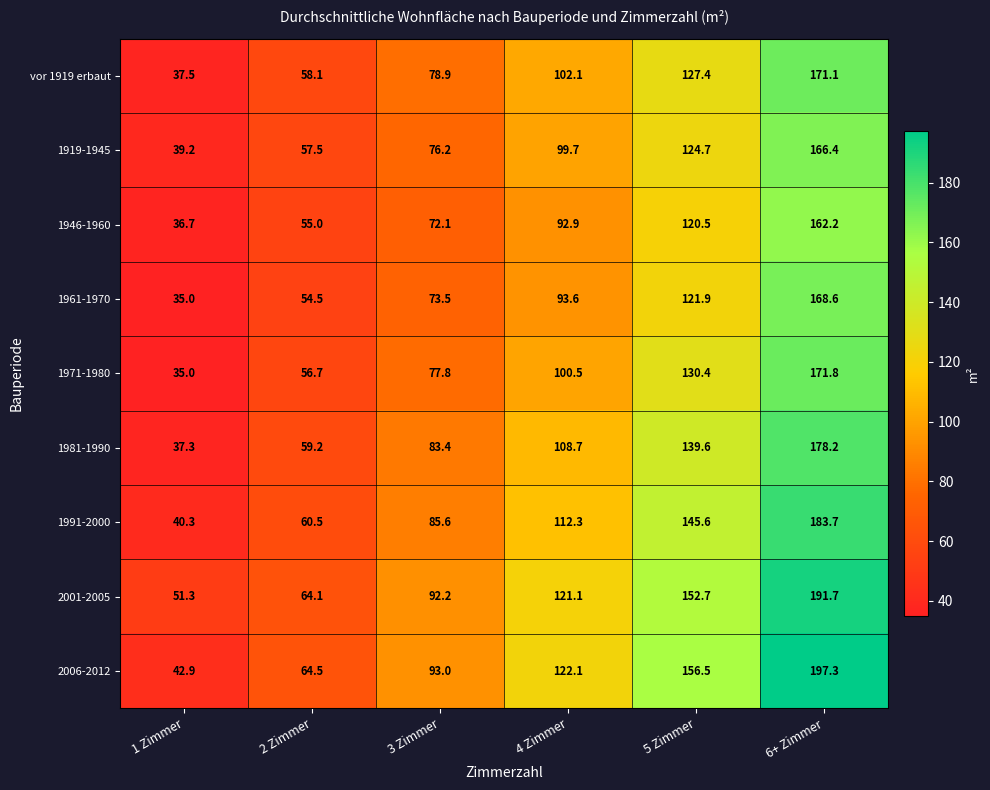

What is the maximum value shown in the chart?

197.3